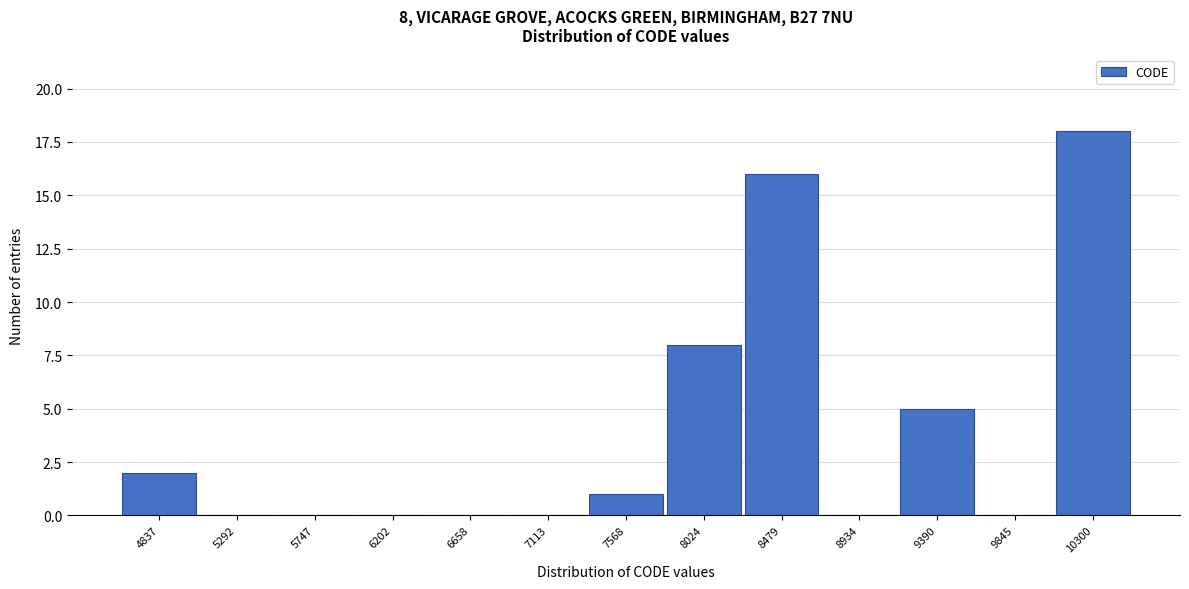

Reading right to left, transcribe all the data shown in this chart.

10300=18	9845=0	9390=5	8934=0	8479=16	8024=8	7568=1	7113=0	6658=0	6202=0	5747=0	5292=0	4837=2